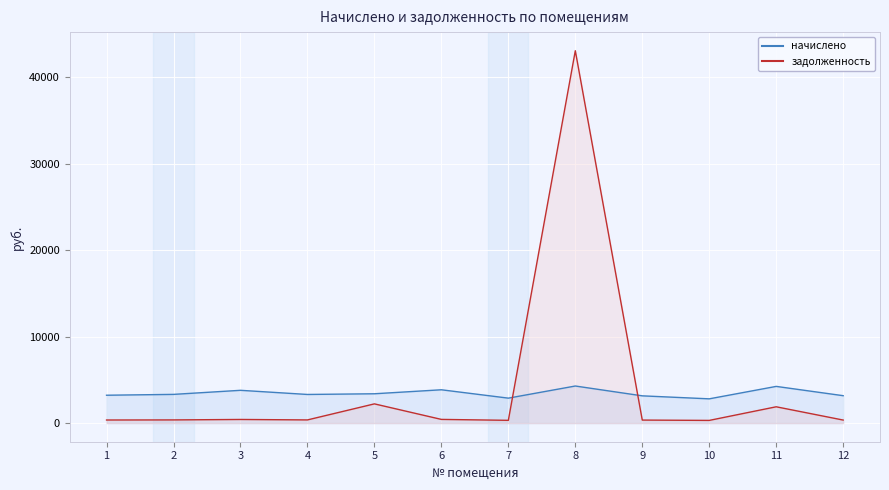

What is the total value across all series at 11?

6133.3